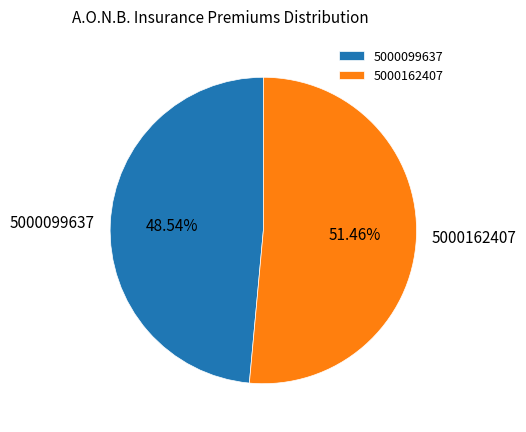

What is the ratio of the value at 5000162407 to the value at 5000099637?

1.1